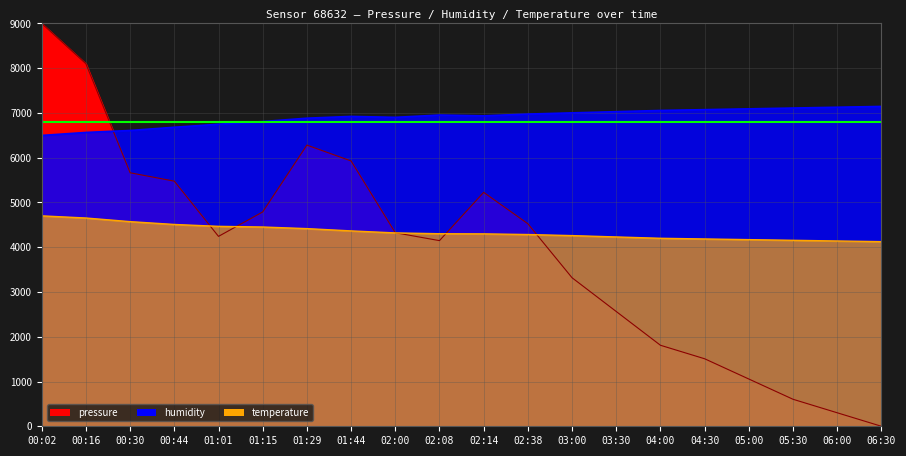

How many lines are shown in the chart?

3